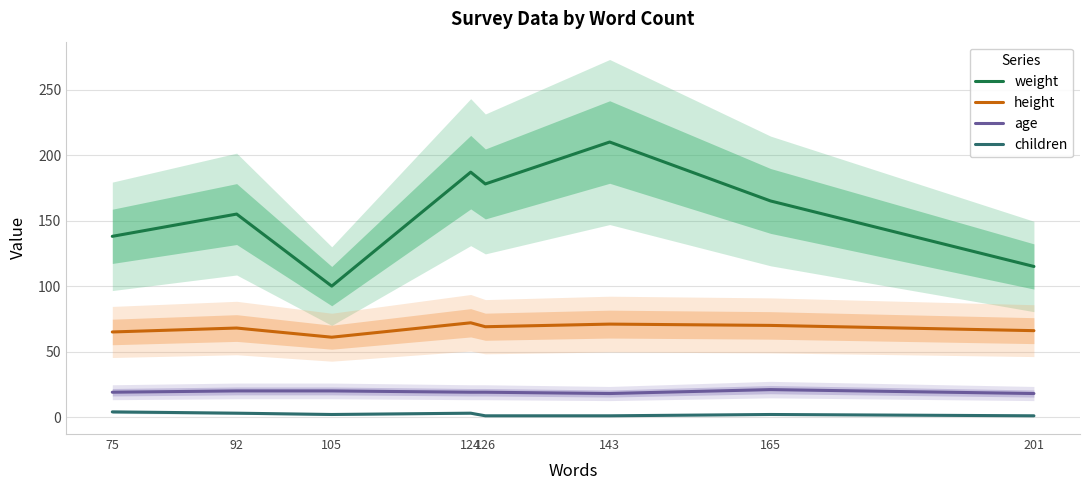

Which category has the highest value in the weight series?

143